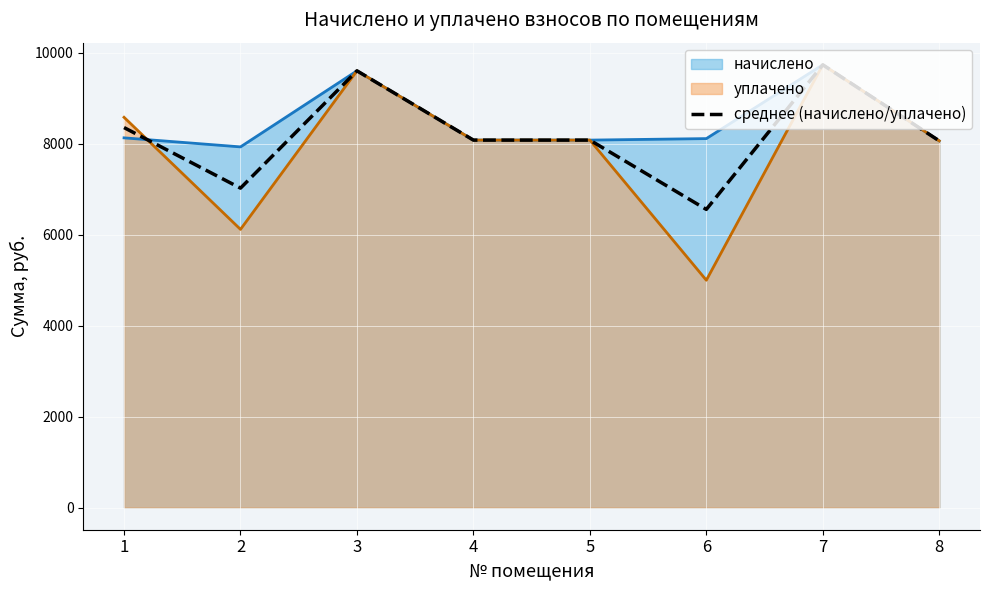

Is it true that the value at 1 is 8356.8?

True